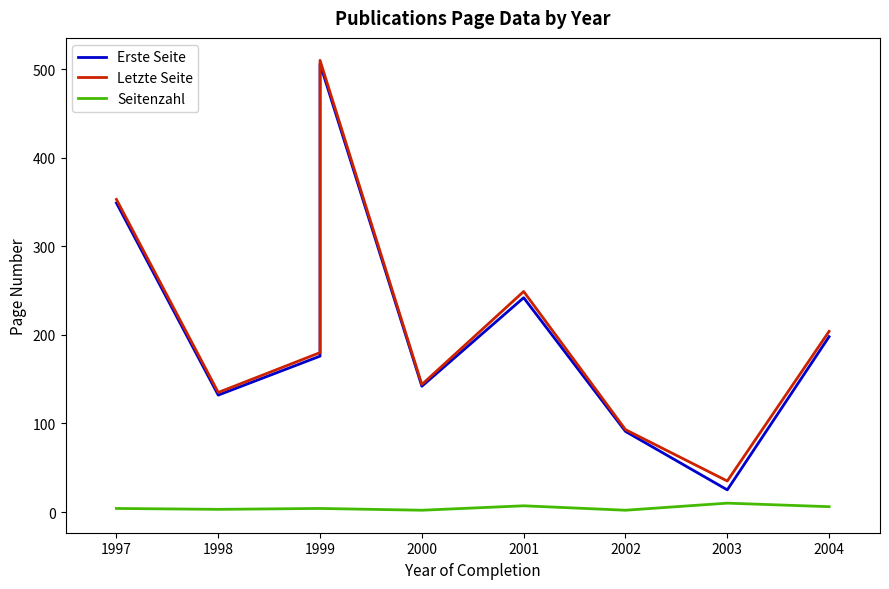

Reading left to right, extract all data points from this chart.

Erste Seite: 349	132	176	506	142	242	91	25	198
Letzte Seite: 353	135	180	510	144	249	93	35	204
Seitenzahl: 4	3	4	4	2	7	2	10	6